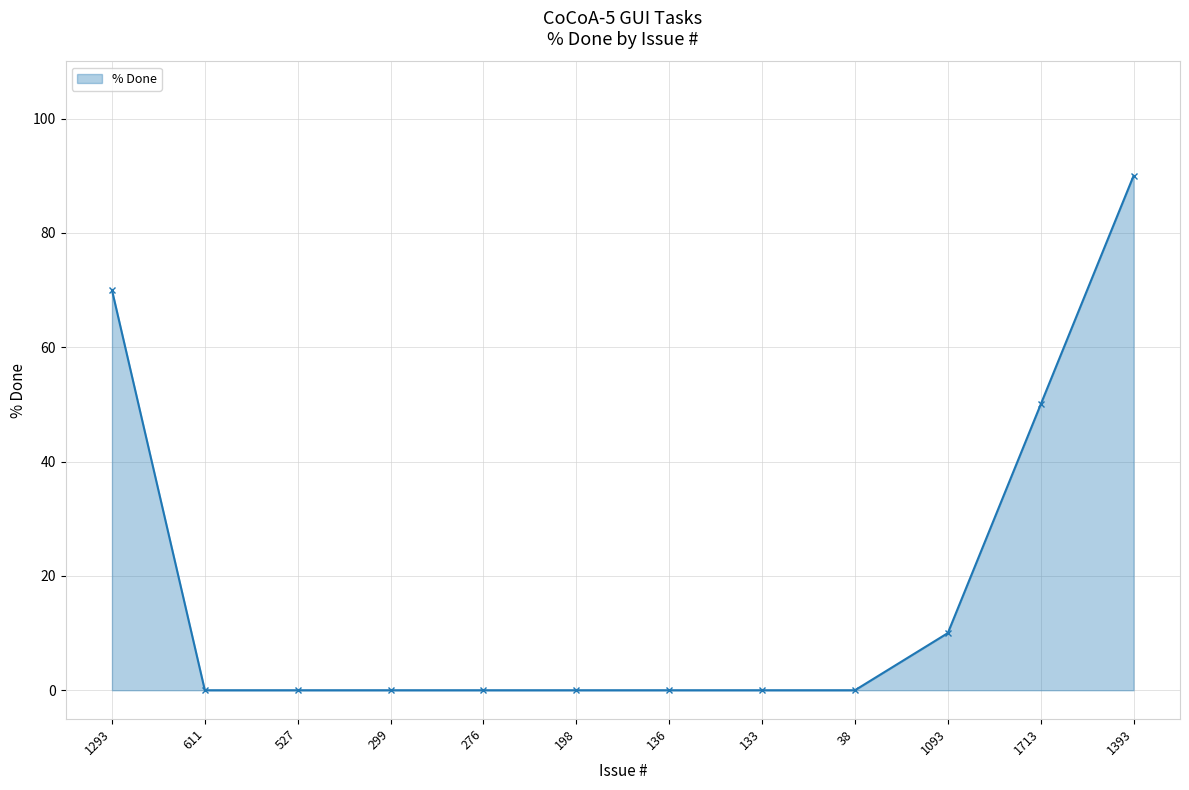

What position from the left is 611?

2